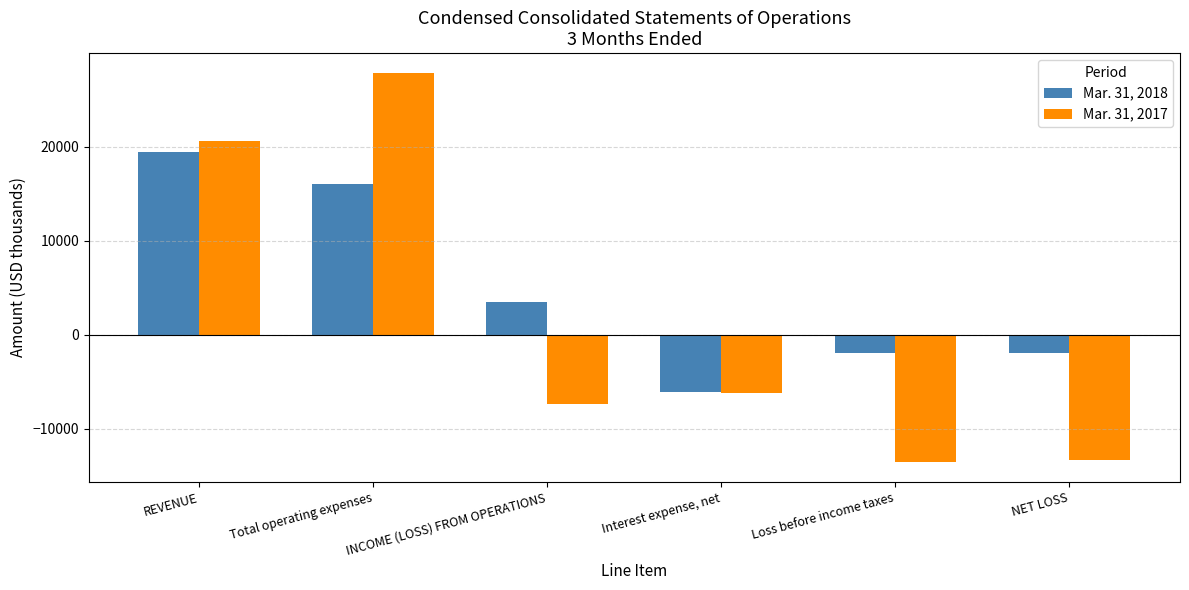

What is the difference between the Mar. 31, 2018 values at INCOME (LOSS) FROM OPERATIONS and NET LOSS?

5357